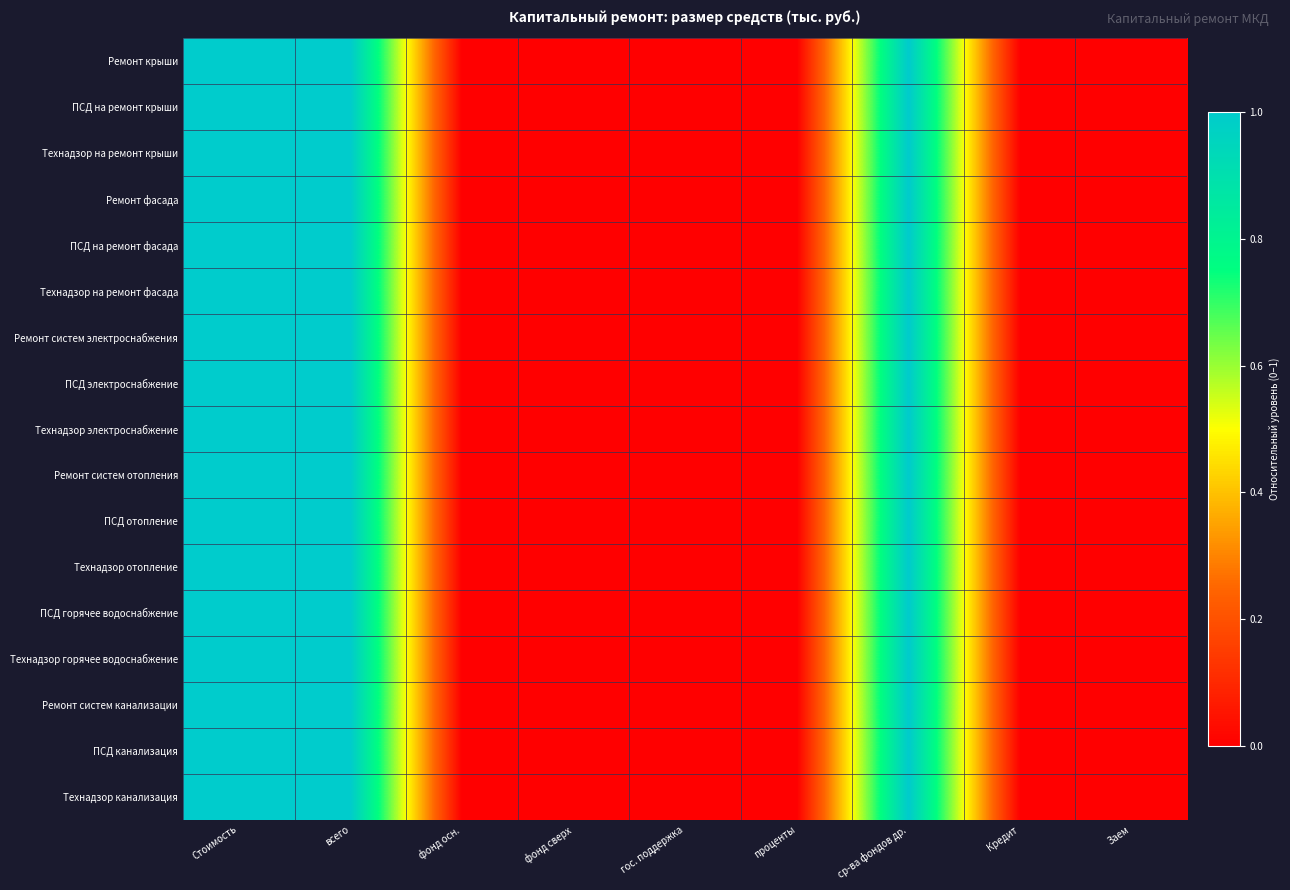

At всего, list the series in order from largest to smallest.

Ремонт крыши, ПСД на ремонт крыши, Технадзор на ремонт крыши, Ремонт фасада, ПСД на ремонт фасада, Технадзор на ремонт фасада, Ремонт систем электроснабжения, ПСД электроснабжение, Технадзор электроснабжение, Ремонт систем отопления, ПСД отопление, Технадзор отопление, ПСД горячее водоснабжение, Технадзор горячее водоснабжение, Ремонт систем канализации, ПСД канализация, Технадзор канализация